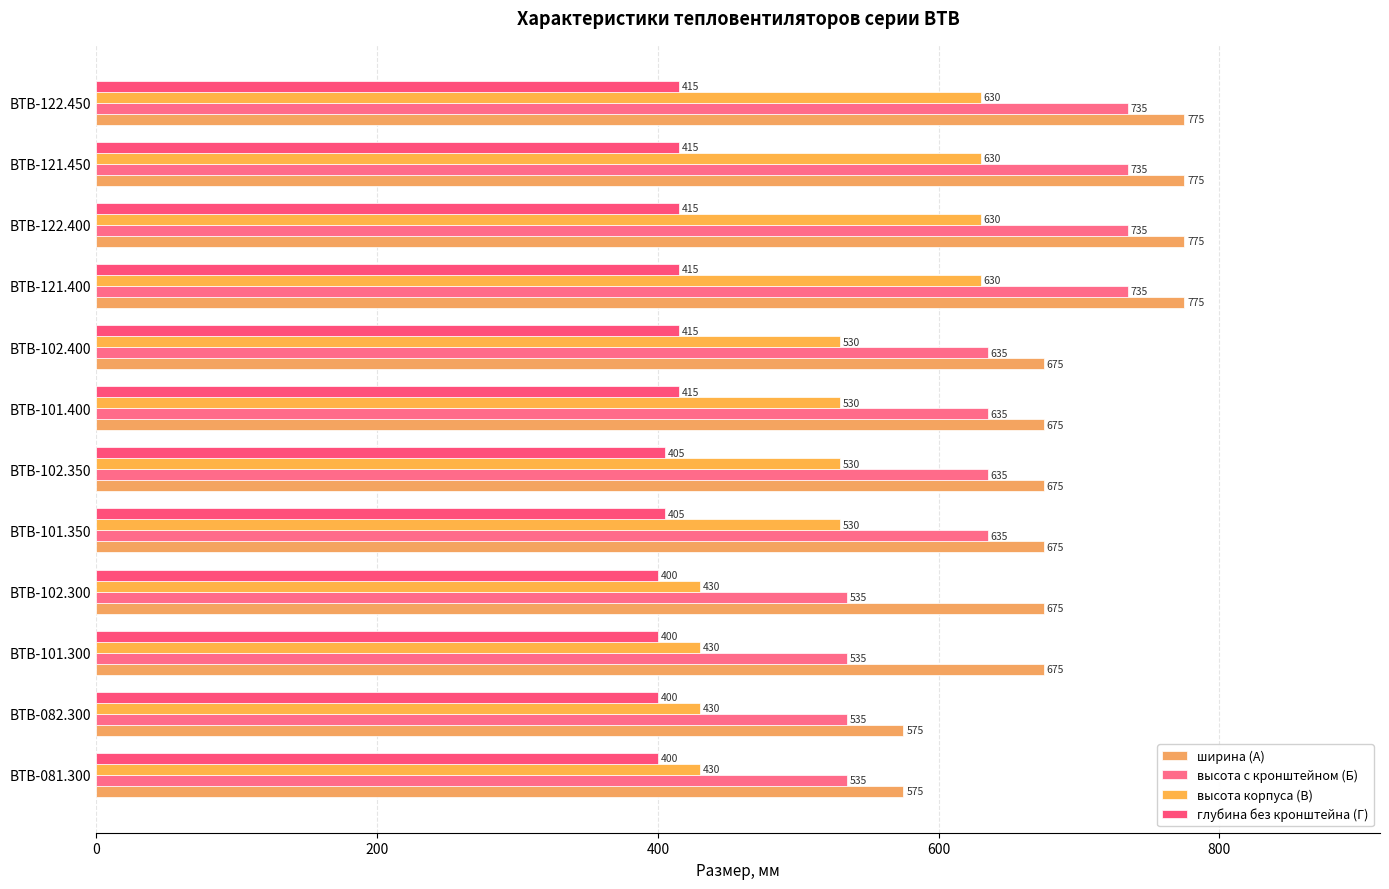

Rank the series by their average value, from lowest to highest.

глубина без кронштейна (Г), высота корпуса (В), высота с кронштейном (Б), ширина (А)